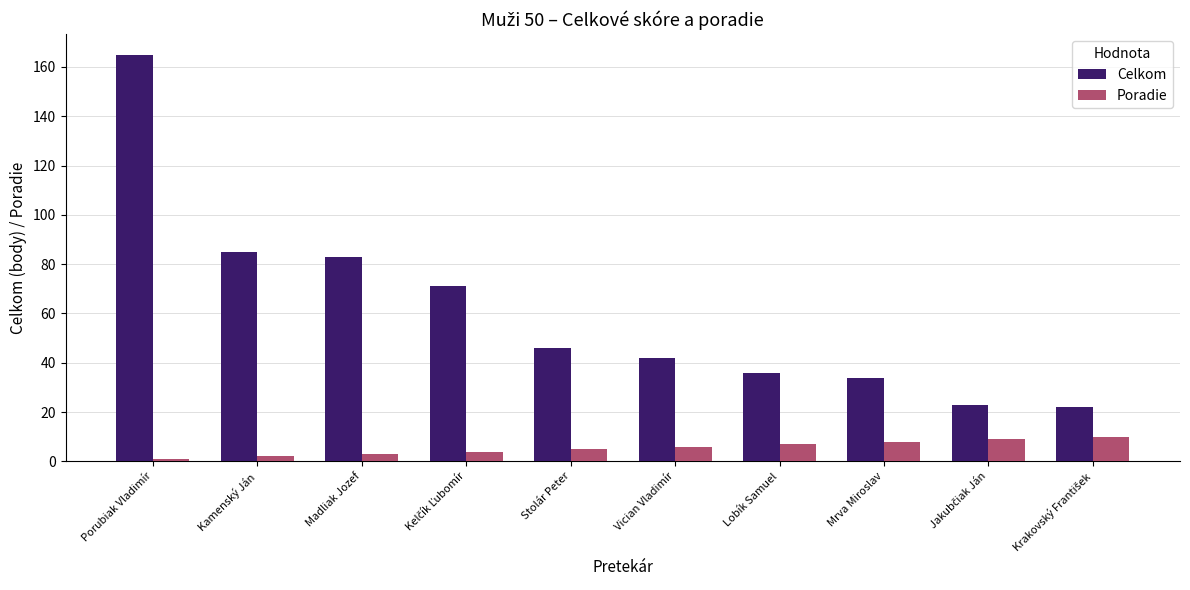

True or false: Celkom has a value of 120 at Madliak Jozef.

False